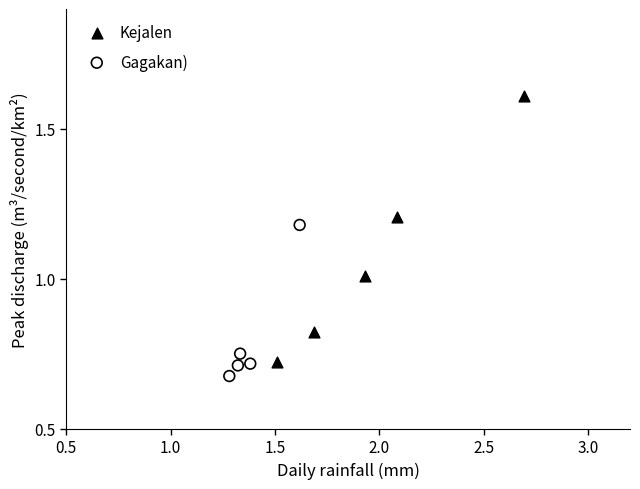

Which series has the widest spread of Y values?

Kejalen